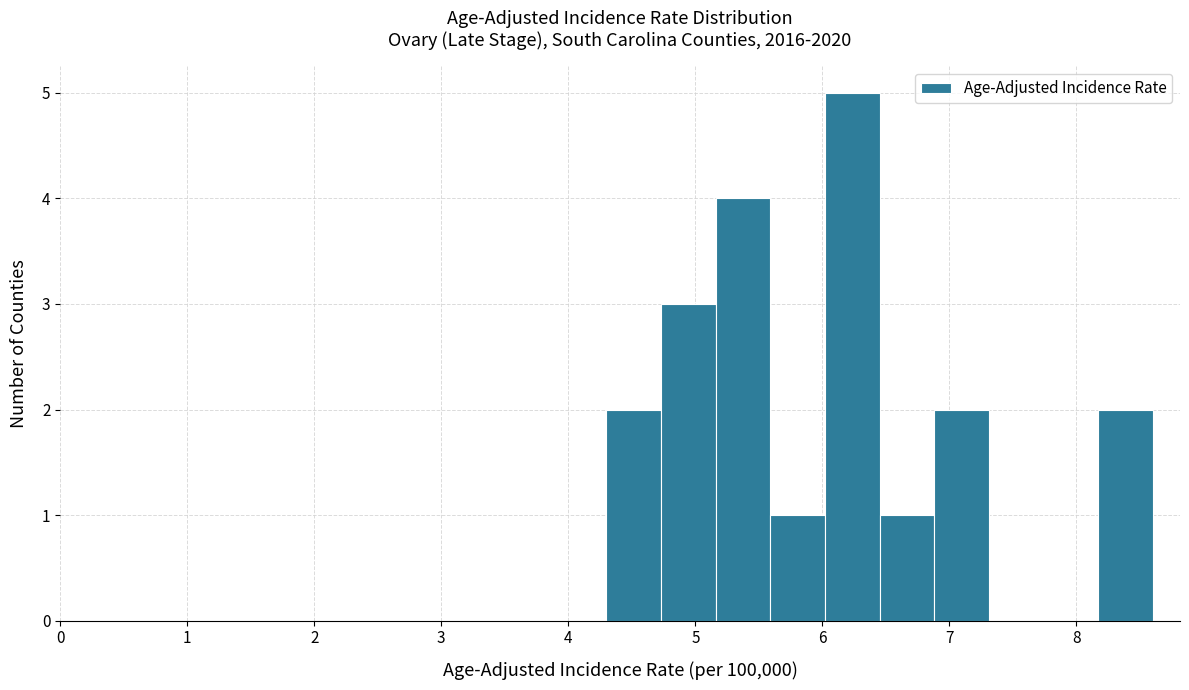

Over which range of the x-axis is the bar tallest?

6.02 to 6.45